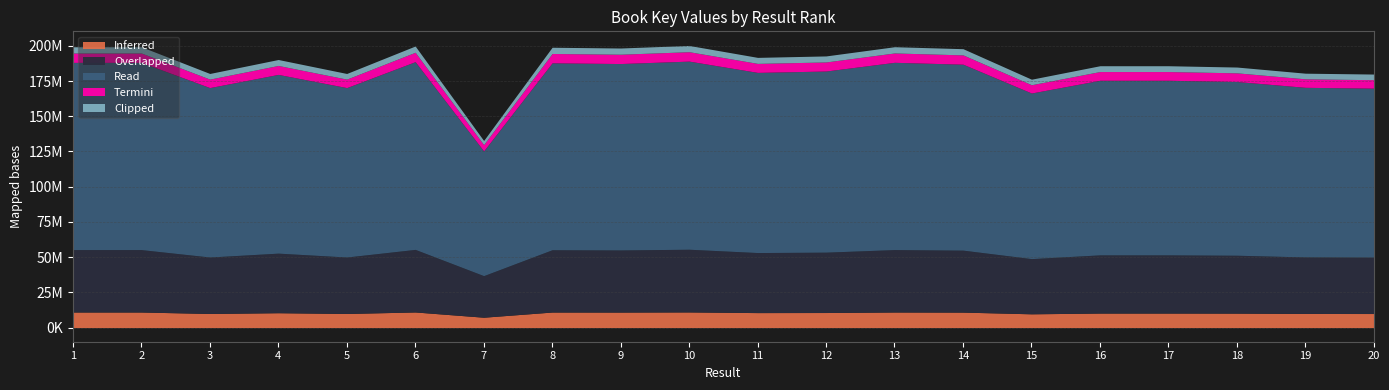

List the labels in order of value, largest first.

10, 6, 13, 1, 2, 8, 9, 14, 12, 11, 4, 16, 17, 18, 19, 3, 5, 20, 15, 7